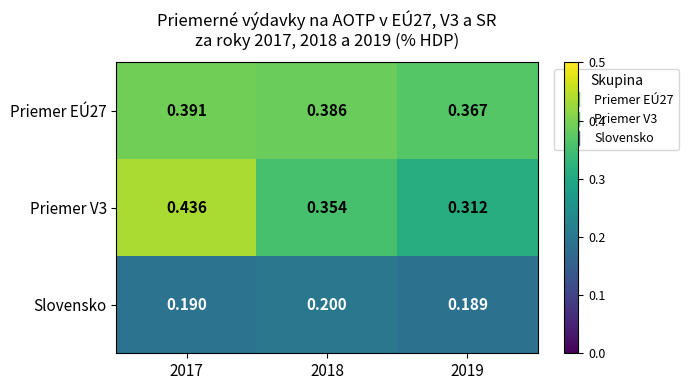

How many data points does each series have?

3